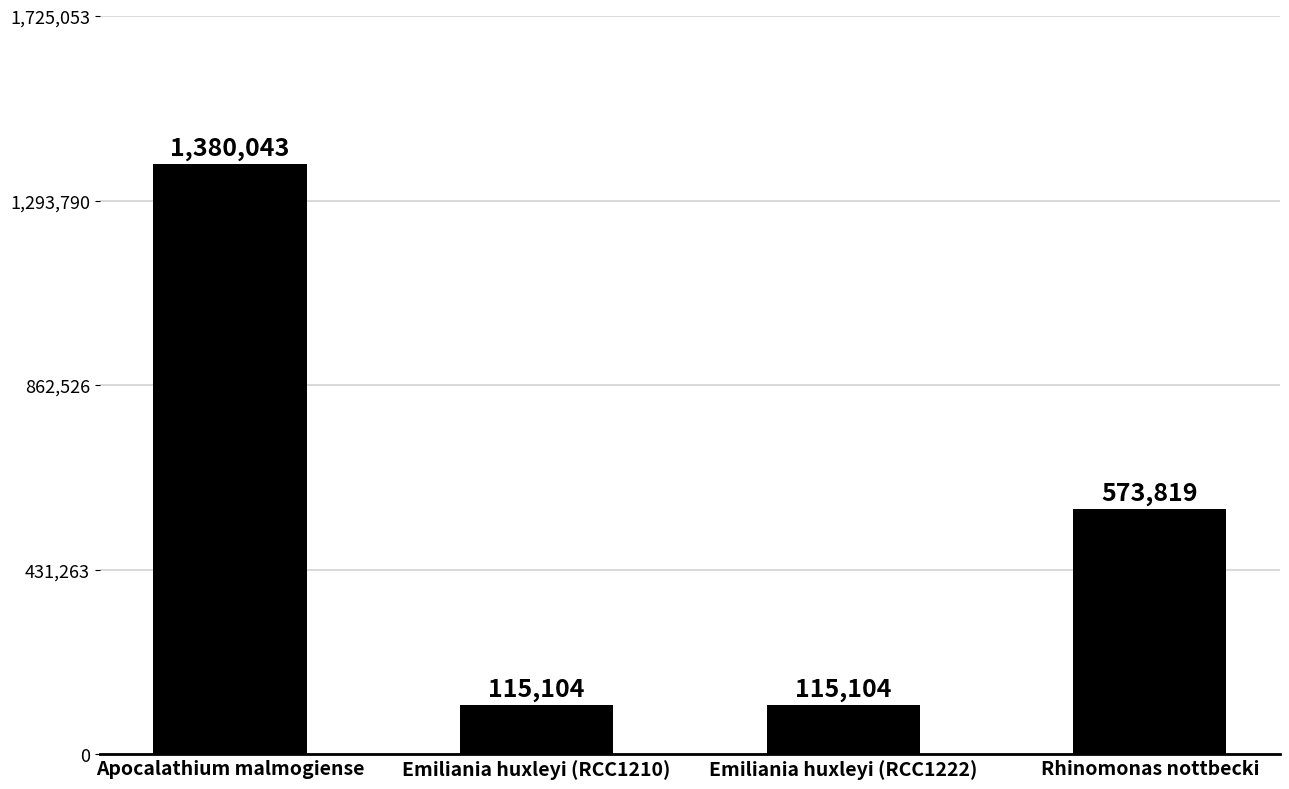

What is the ratio of the value at Emiliania huxleyi (RCC1210) to the value at Apocalathium malmogiense?

0.1